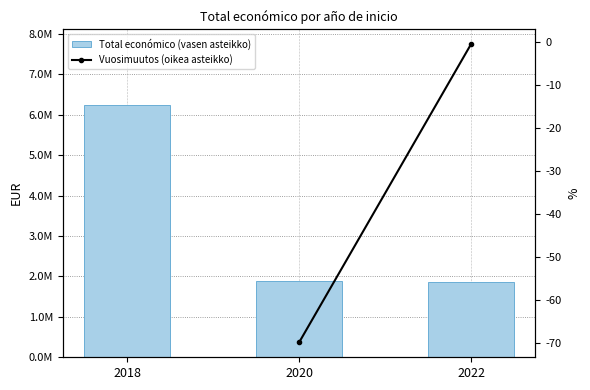

What is the minimum value for Total económico (vasen asteikko)?

1866432.0